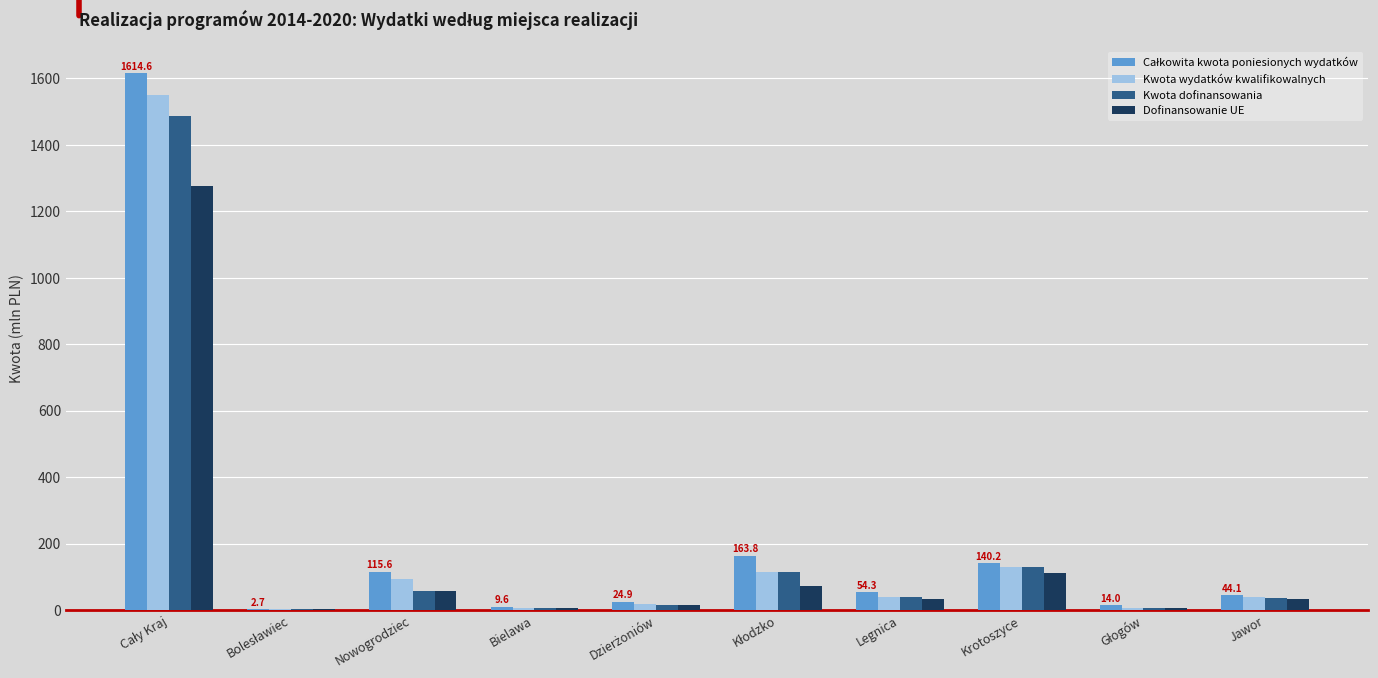

What is the sum of all Dofinansowanie UE values?

1609.6